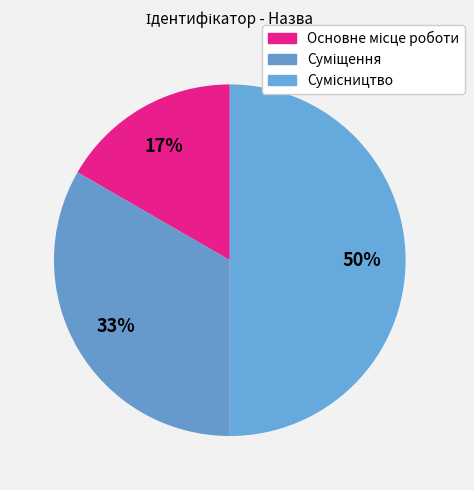

Count the number of slices in the pie.

3